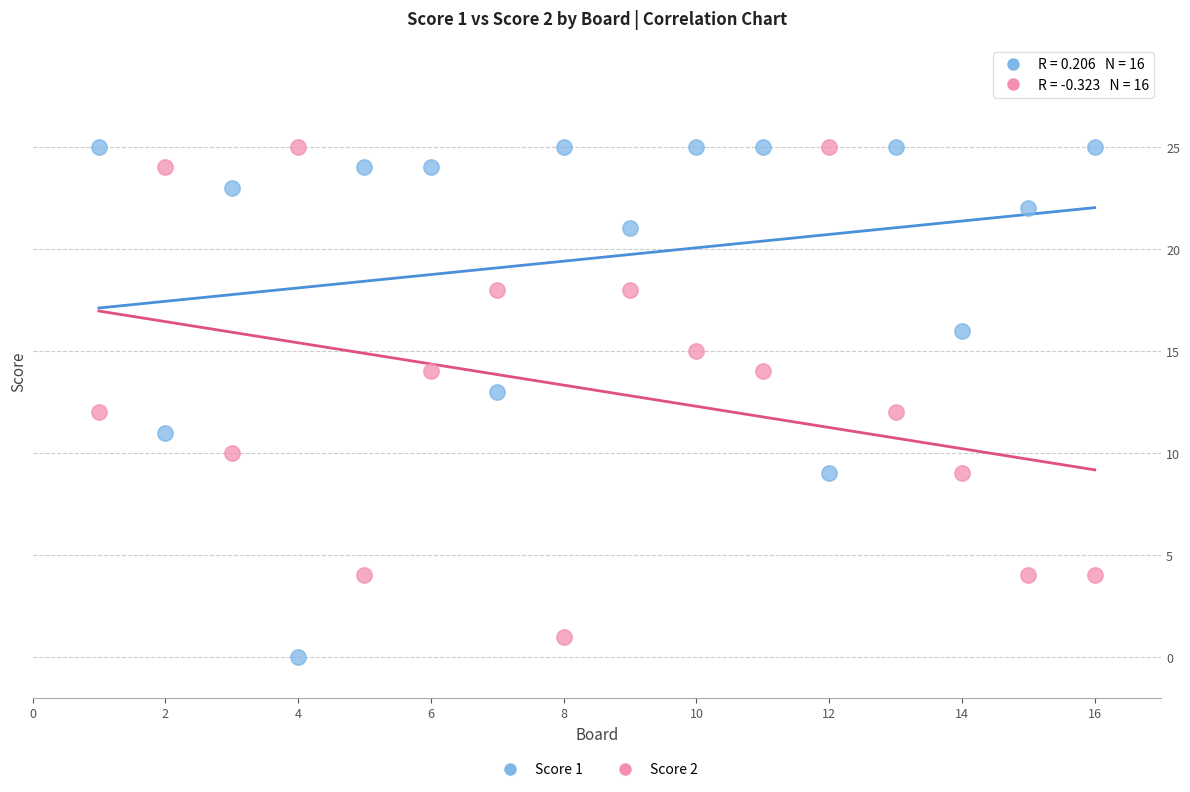

What are all the series names shown in the legend?

Score 1, Score 2